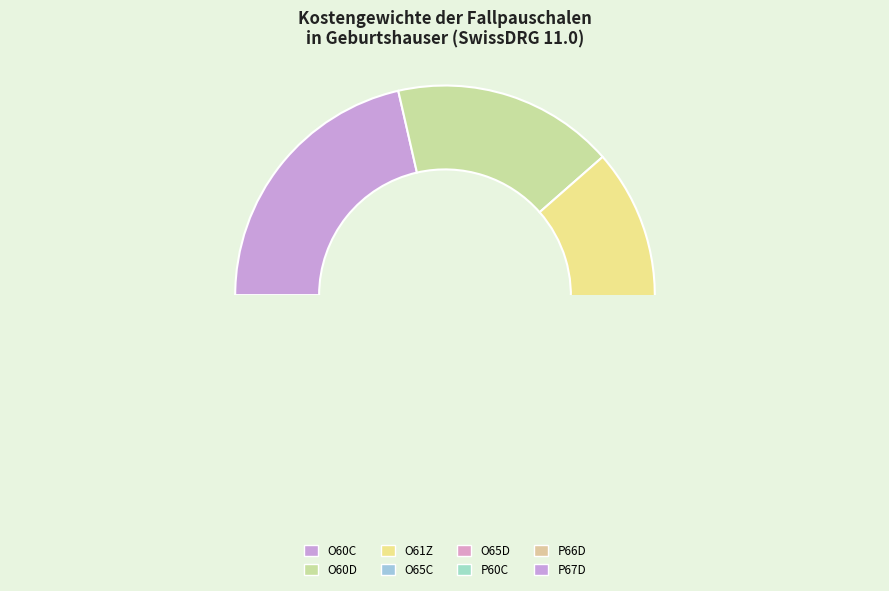

Is P66D the majority of the pie?

No